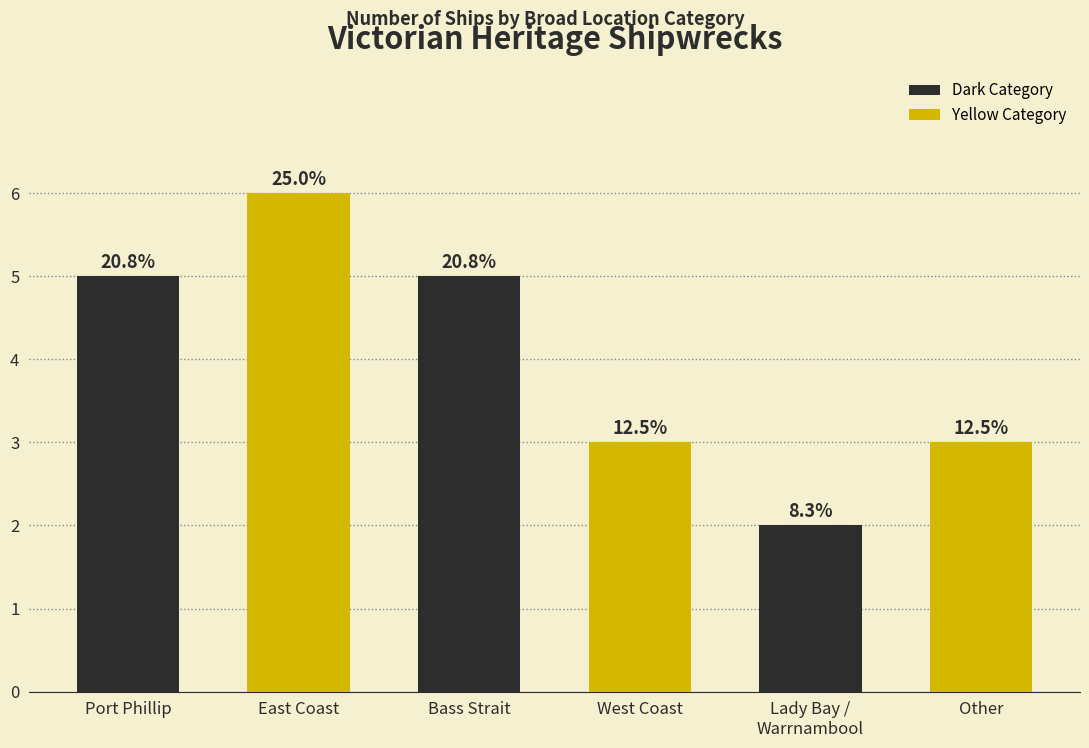

Does the chart contain any negative values?

No